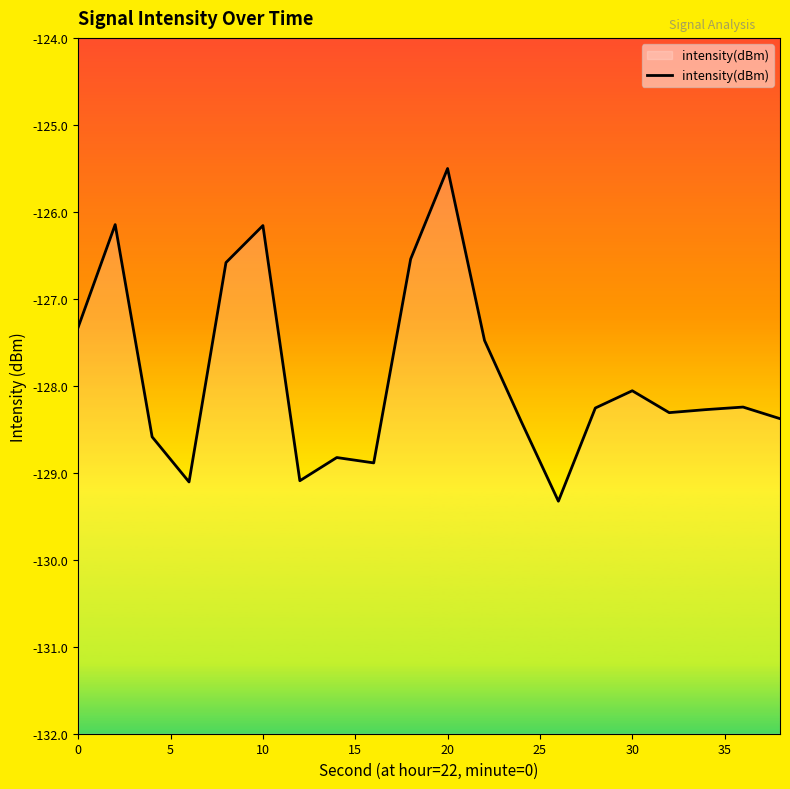

Reading left to right, list all the values displayed in this chart.

-127.3	-126.1	-128.6	-129.1	-126.6	-126.2	-129.1	-128.8	-128.9	-126.5	-125.5	-127.5	-128.4	-129.3	-128.3	-128.1	-128.3	-128.3	-128.2	-128.4